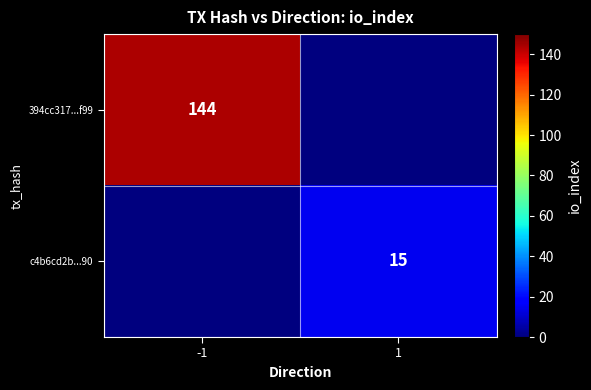

At which category does the chart reach its minimum across all series?

1